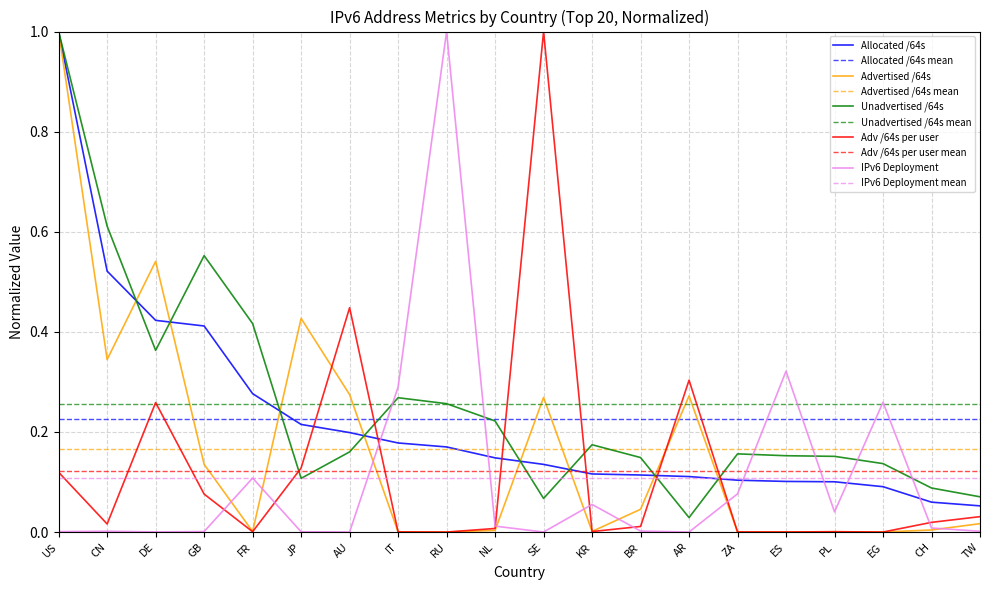

Rank the series at AU from lowest to highest value.

IPv6 Deployment, Unadvertised /64s, Allocated /64s, Advertised /64s, Adv /64s per user